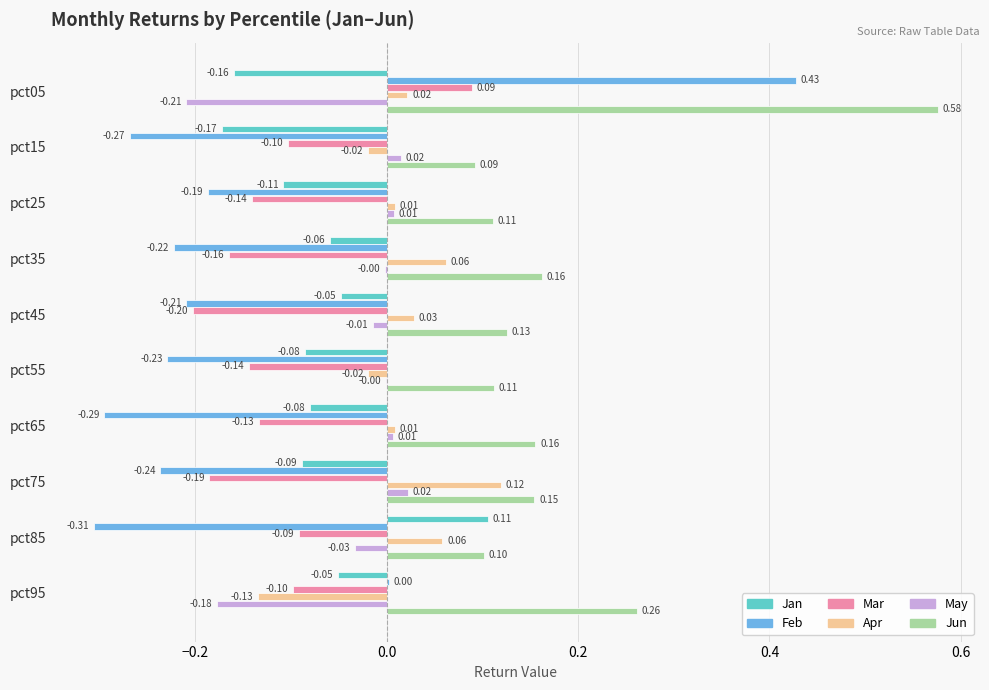

Between pct15 and pct45, which series saw the biggest shift?

Jan